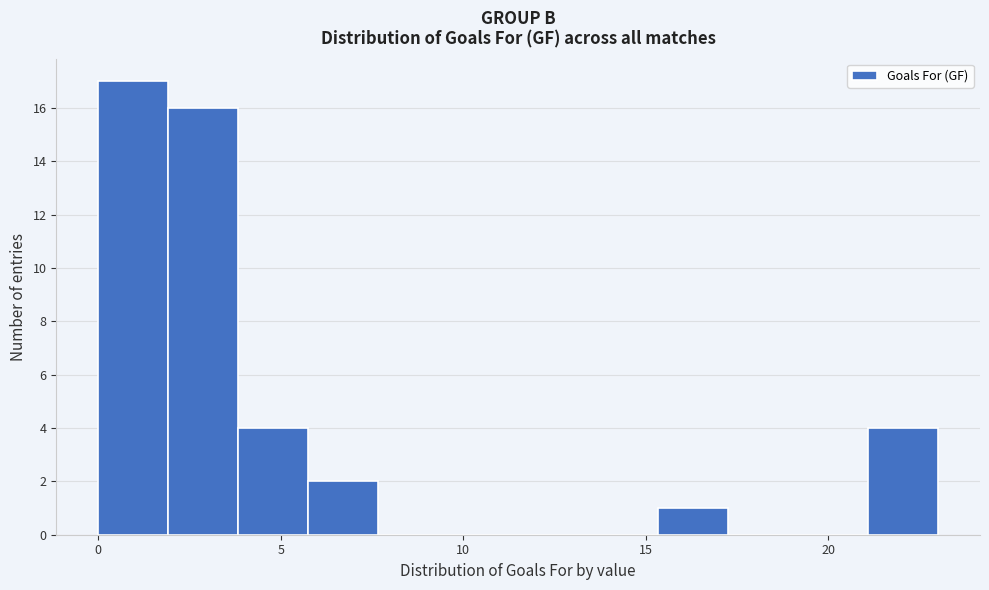

Read against the x-axis, roughly where is the centre of the tallest bar?

1.0